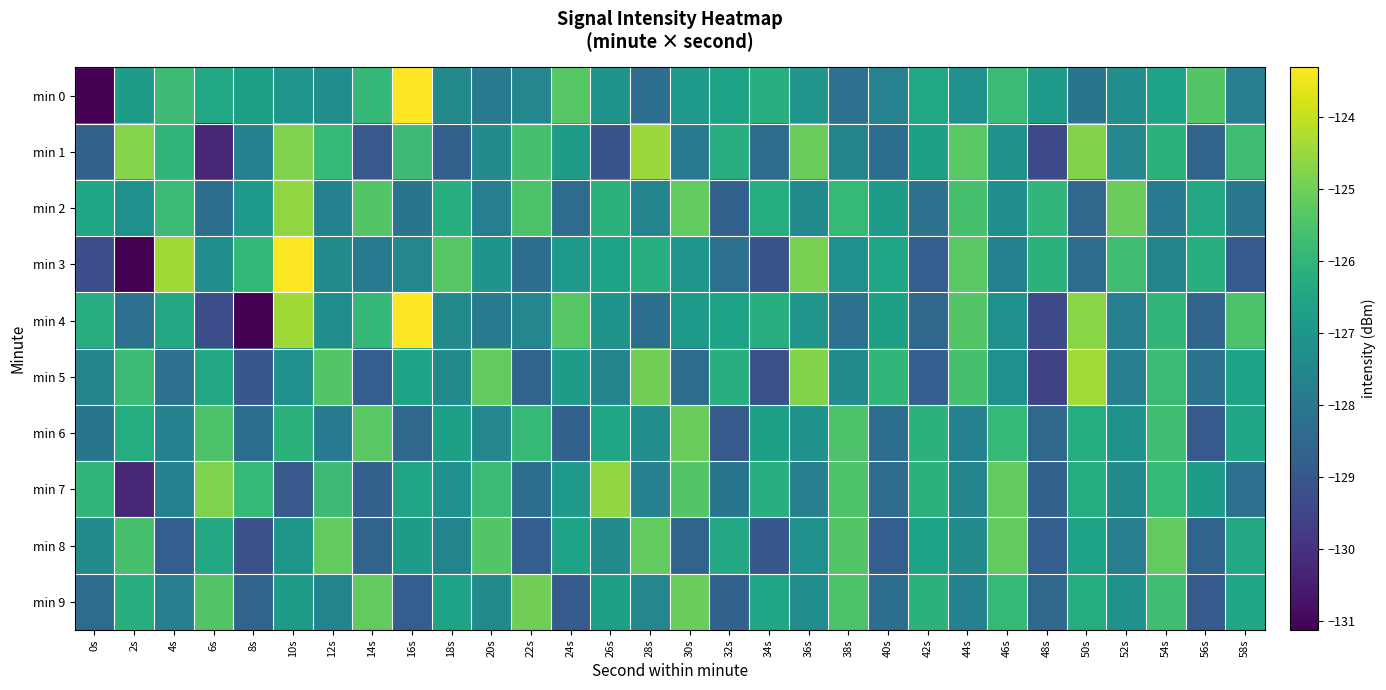

Reading right to left, transcribe all the data shown in this chart.

min 0: 58s=-127.8	56s=-125.4	54s=-126.6	52s=-127.3	50s=-128.1	48s=-126.9	46s=-125.8	44s=-127.2	42s=-126.5	40s=-127.7	38s=-128.2	36s=-127.0	34s=-126.2	32s=-126.6	30s=-126.9	28s=-128.3	26s=-127.1	24s=-125.3	22s=-127.5	20s=-127.9	18s=-127.4	16s=-123.3	14s=-125.9	12s=-127.3	10s=-127.0	8s=-126.7	6s=-126.4	4s=-125.8	2s=-126.8	0s=-216.7
min 1: 58s=-125.7	56s=-128.6	54s=-126.1	52s=-127.5	50s=-124.8	48s=-129.4	46s=-127.1	44s=-125.3	42s=-126.7	40s=-128.3	38s=-127.6	36s=-125.1	34s=-128.4	32s=-126.2	30s=-127.9	28s=-124.5	26s=-129.1	24s=-126.8	22s=-125.6	20s=-127.4	18s=-128.7	16s=-125.8	14s=-129.0	12s=-125.9	10s=-124.8	8s=-127.7	6s=-130.3	4s=-126.0	2s=-124.8	0s=-128.7
min 2: 58s=-128.0	56s=-126.4	54s=-127.9	52s=-125.1	50s=-128.5	48s=-126.0	46s=-127.3	44s=-125.6	42s=-128.2	40s=-126.8	38s=-125.9	36s=-127.4	34s=-126.3	32s=-128.7	30s=-125.2	28s=-127.6	26s=-126.1	24s=-128.4	22s=-125.5	20s=-127.8	18s=-126.2	16s=-128.1	14s=-125.4	12s=-127.7	10s=-124.6	8s=-126.9	6s=-128.3	4s=-125.8	2s=-127.2	0s=-126.5
min 3: 58s=-128.9	56s=-126.2	54s=-127.6	52s=-125.7	50s=-128.4	48s=-126.1	46s=-127.7	44s=-125.3	42s=-128.8	40s=-126.5	38s=-127.2	36s=-124.9	34s=-129.1	32s=-128.2	30s=-127.0	28s=-126.2	26s=-126.6	24s=-126.9	22s=-128.3	20s=-127.1	18s=-125.3	16s=-127.5	14s=-127.9	12s=-127.4	10s=-123.3	8s=-125.9	6s=-127.3	4s=-124.4	2s=-131.1	0s=-129.2
min 4: 58s=-125.5	56s=-128.6	54s=-126.0	52s=-127.8	50s=-124.7	48s=-129.3	46s=-127.2	44s=-125.4	42s=-128.5	40s=-126.7	38s=-128.2	36s=-127.0	34s=-126.2	32s=-126.6	30s=-126.9	28s=-128.3	26s=-127.1	24s=-125.3	22s=-127.5	20s=-127.9	18s=-127.4	16s=-123.3	14s=-125.9	12s=-127.3	10s=-124.4	8s=-131.1	6s=-129.2	4s=-126.4	2s=-128.2	0s=-126.3
min 5: 58s=-126.6	56s=-128.2	54s=-125.8	52s=-127.8	50s=-124.4	48s=-129.6	46s=-127.2	44s=-125.6	42s=-128.8	40s=-126.0	38s=-127.4	36s=-124.8	34s=-129.2	32s=-126.2	30s=-128.4	28s=-125.0	26s=-127.6	24s=-126.8	22s=-128.6	20s=-125.2	18s=-127.4	16s=-126.6	14s=-128.8	12s=-125.4	10s=-127.2	8s=-129.0	6s=-126.4	4s=-128.2	2s=-125.8	0s=-127.6
min 6: 58s=-126.5	56s=-128.9	54s=-125.7	52s=-127.1	50s=-126.3	48s=-128.5	46s=-125.9	44s=-127.7	42s=-126.1	40s=-128.3	38s=-125.5	36s=-127.1	34s=-126.7	32s=-128.9	30s=-125.1	28s=-127.3	26s=-126.5	24s=-128.7	22s=-125.9	20s=-127.5	18s=-126.7	16s=-128.5	14s=-125.3	12s=-127.9	10s=-126.1	8s=-128.3	6s=-125.5	4s=-127.7	2s=-126.3	0s=-128.1
min 7: 58s=-128.2	56s=-126.8	54s=-125.9	52s=-127.4	50s=-126.3	48s=-128.7	46s=-125.2	44s=-127.6	42s=-126.1	40s=-128.4	38s=-125.5	36s=-127.8	34s=-126.2	32s=-128.1	30s=-125.4	28s=-127.7	26s=-124.6	24s=-126.9	22s=-128.3	20s=-125.8	18s=-127.2	16s=-126.5	14s=-128.7	12s=-125.8	10s=-129.0	8s=-125.9	6s=-124.8	4s=-127.7	2s=-130.3	0s=-126.0
min 8: 58s=-126.4	56s=-128.6	54s=-125.2	52s=-127.8	50s=-126.6	48s=-128.8	46s=-125.2	44s=-127.4	42s=-126.6	40s=-128.8	38s=-125.4	36s=-127.2	34s=-129.0	32s=-126.4	30s=-128.6	28s=-125.2	26s=-127.4	24s=-126.6	22s=-128.8	20s=-125.4	18s=-127.6	16s=-126.8	14s=-128.6	12s=-125.2	10s=-127.0	8s=-129.2	6s=-126.4	4s=-128.8	2s=-125.6	0s=-127.4
min 9: 58s=-126.5	56s=-128.9	54s=-125.7	52s=-127.1	50s=-126.3	48s=-128.5	46s=-125.9	44s=-127.7	42s=-126.1	40s=-128.3	38s=-125.5	36s=-127.3	34s=-126.5	32s=-128.7	30s=-125.1	28s=-127.5	26s=-126.7	24s=-128.9	22s=-125.0	20s=-127.4	18s=-126.6	16s=-128.8	14s=-125.2	12s=-127.6	10s=-126.8	8s=-128.6	6s=-125.4	4s=-127.8	2s=-126.2	0s=-128.4